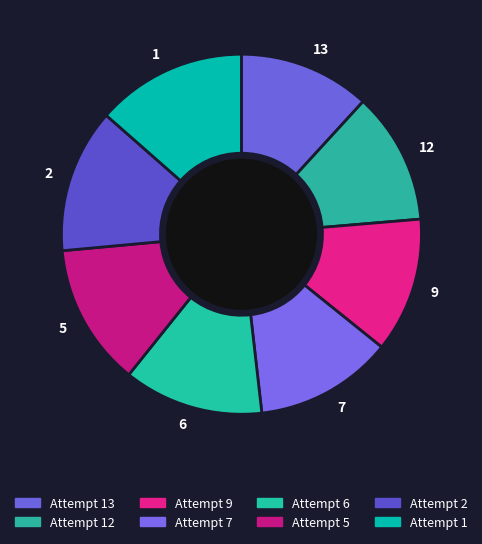

The 1 slice represents 26% of the pie. True or false?

False